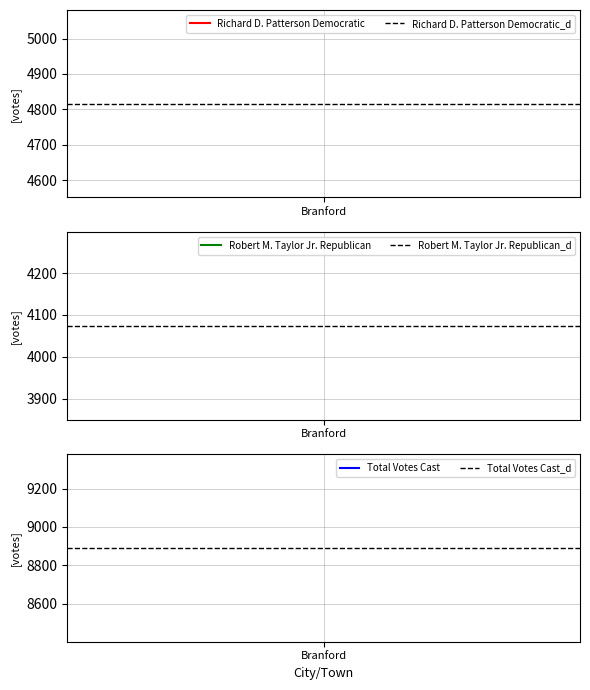

At which label does Total Votes Cast_d reach its peak?

Branford